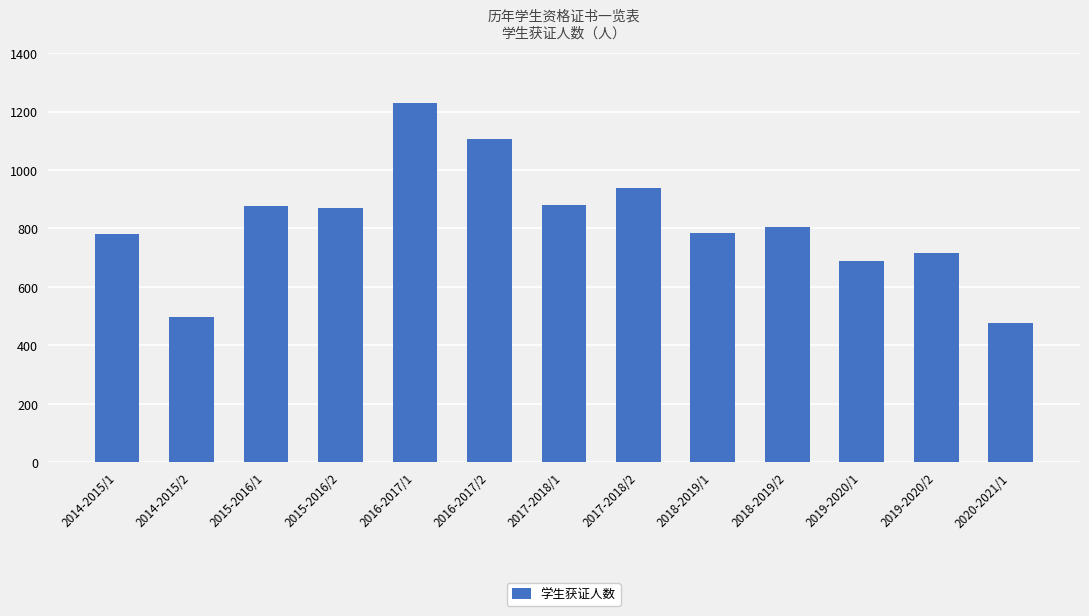

The chart shows a value of 1107 at 2016-2017/2. True or false?

True